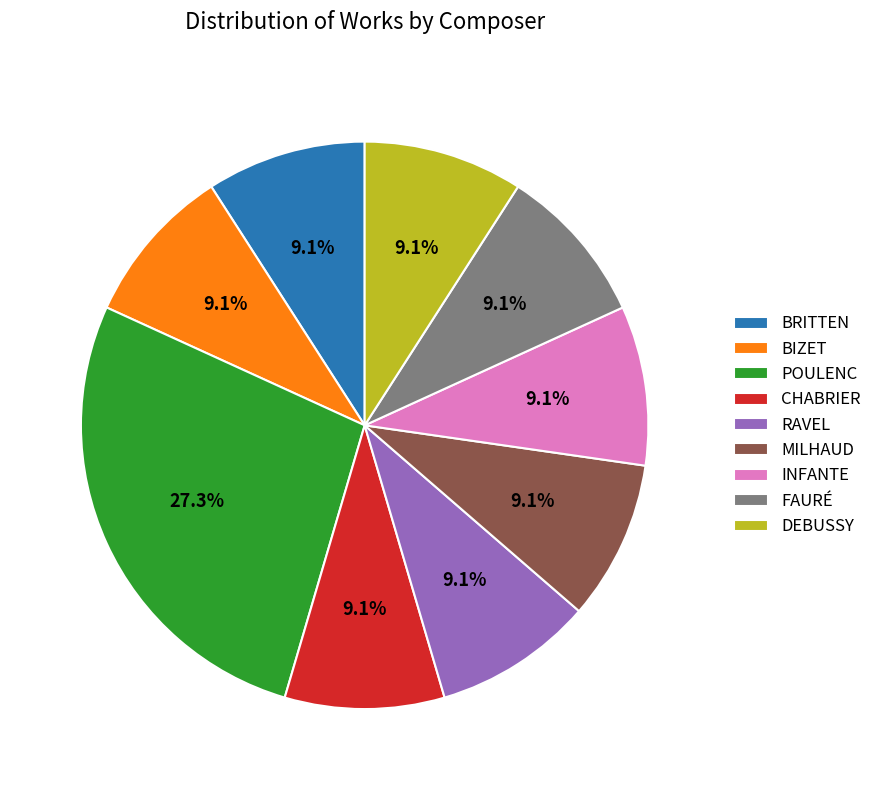

Is there any slice that represents more than half of the pie?

No